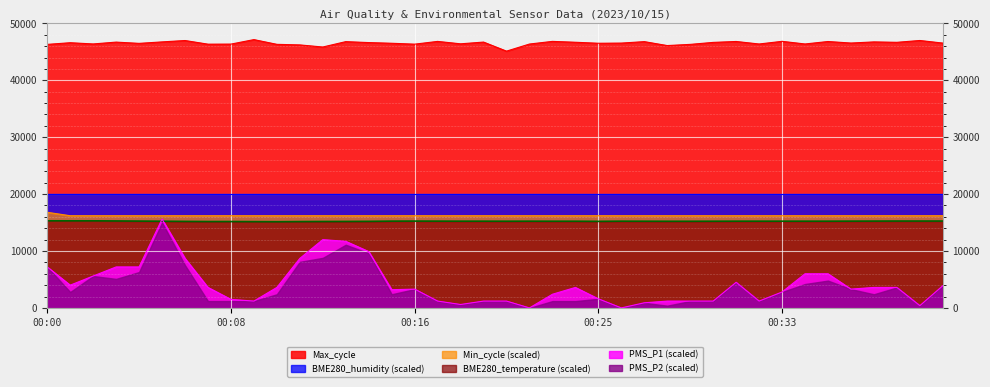

At which label is BME280_temperature closest to 15228?

00:05